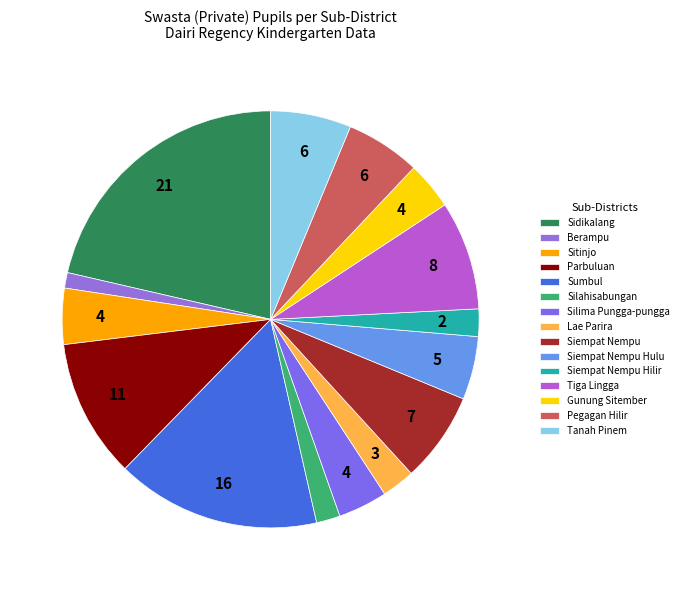

Count the number of slices in the pie.

15